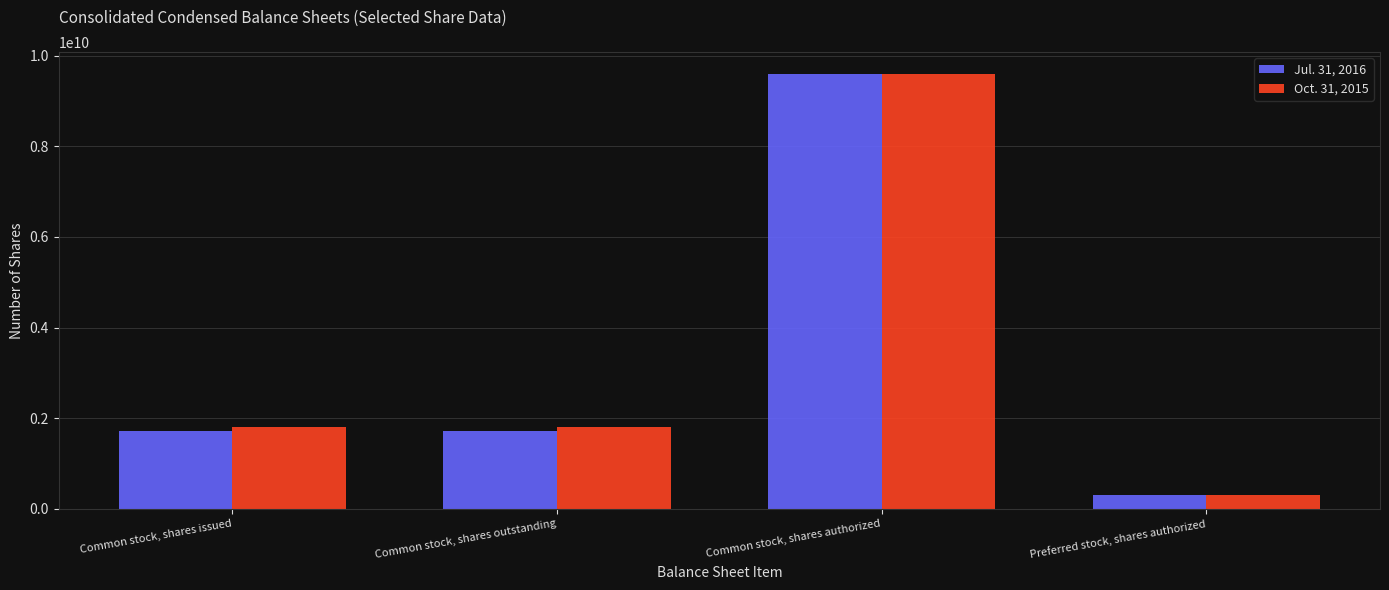

Are the bars horizontal?

No